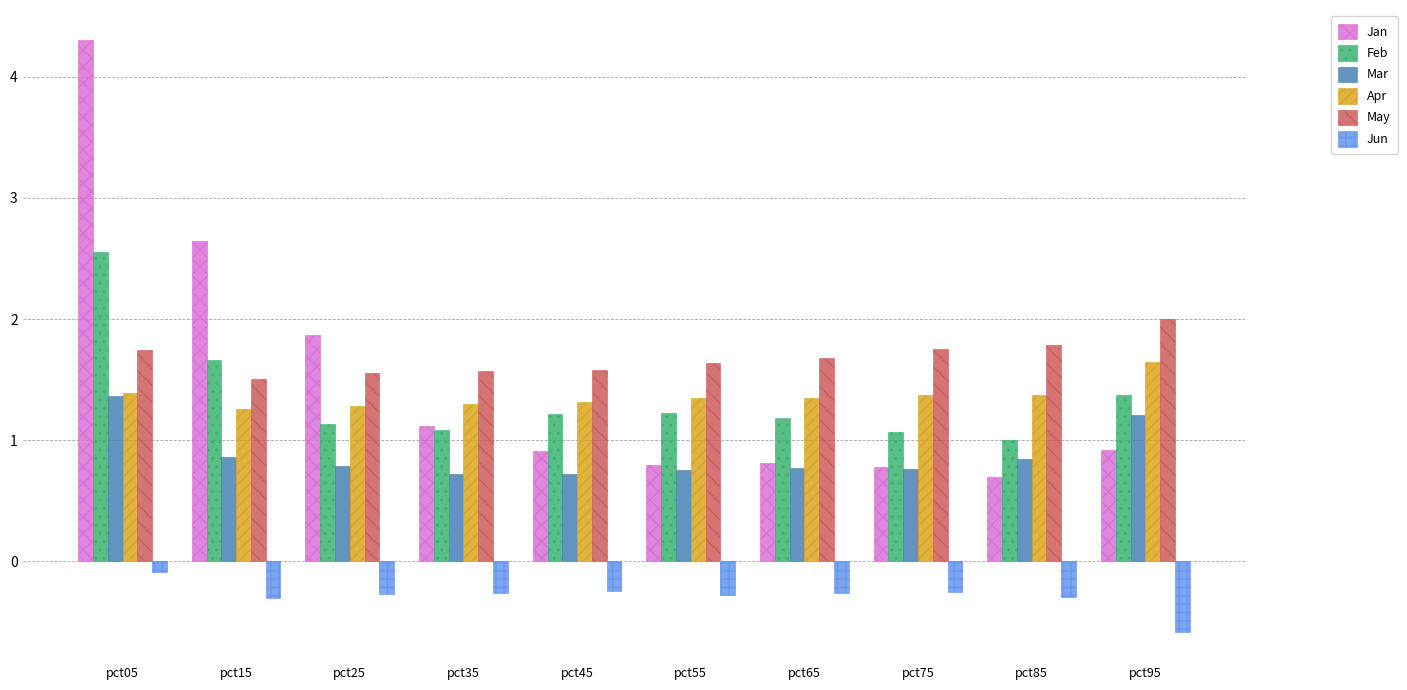

What is the sum of all Apr values?

13.6